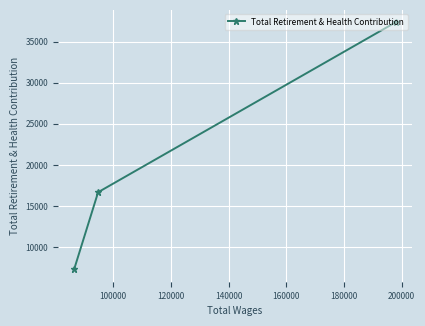

What is the average value?

20452